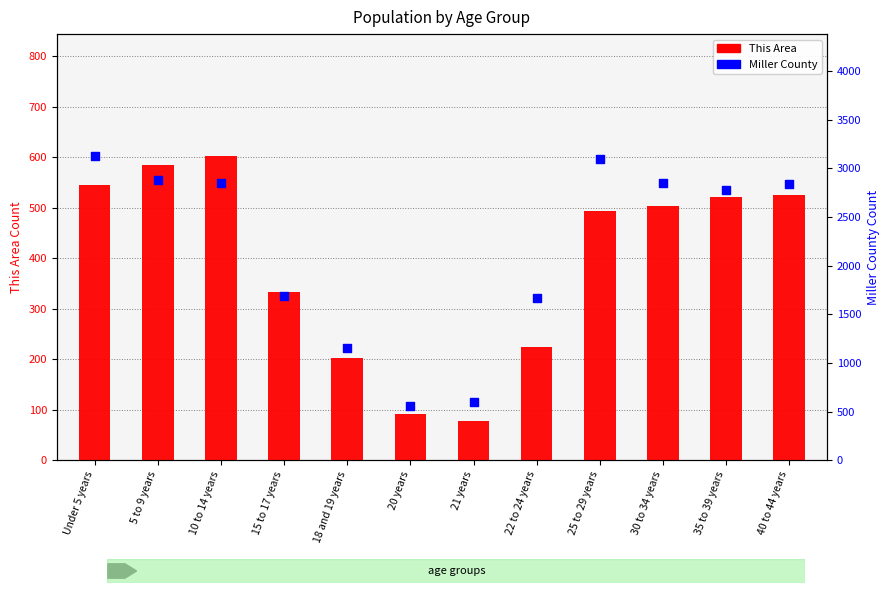

Is the value of This Area at Under 5 years greater than the value of Miller County at Under 5 years?

No